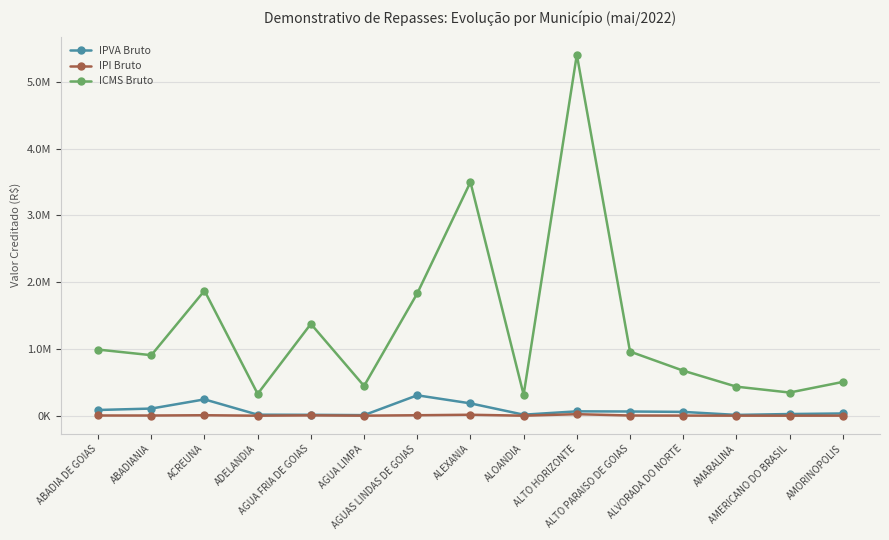

Which category has the lowest value across all series?

ALOANDIA